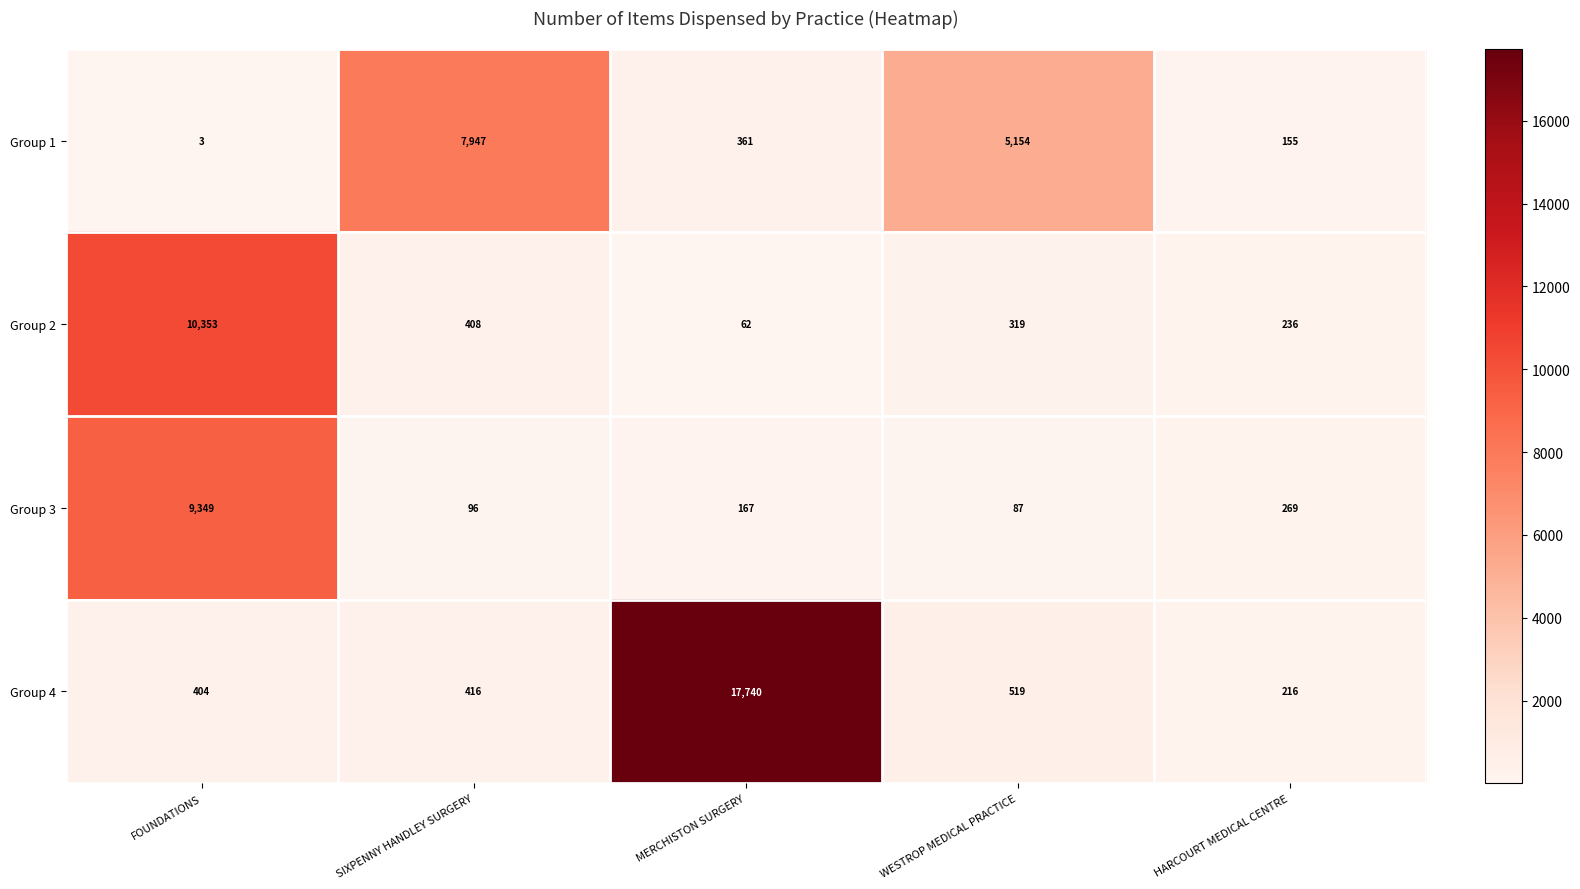

Which series has the widest spread of values?

Group 4